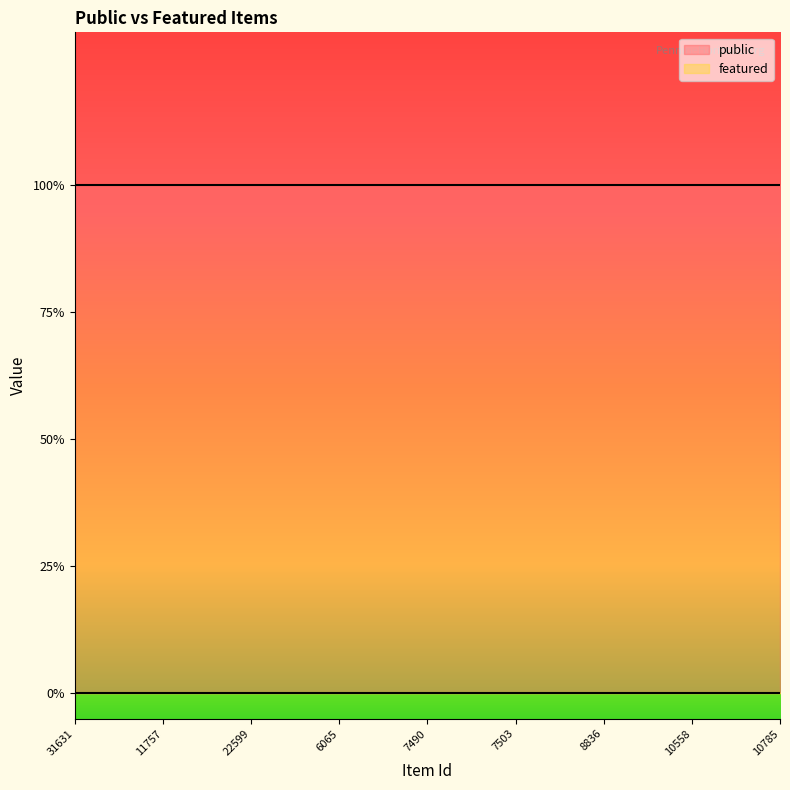

Reading left to right, transcribe all the data shown in this chart.

public: 31631=1	22012=1	22013=1	11757=1	18735=1	18736=1	22599=1	6058=1	6064=1	6065=1	7487=1	7489=1	7490=1	7498=1	7501=1	7503=1	7521=1	8834=1	8836=1	8839=1	8841=1	10558=1	10782=1	10784=1	10785=1
featured: 31631=0	22012=0	22013=0	11757=0	18735=0	18736=0	22599=0	6058=0	6064=0	6065=0	7487=0	7489=0	7490=0	7498=0	7501=0	7503=0	7521=0	8834=0	8836=0	8839=0	8841=0	10558=0	10782=0	10784=0	10785=0